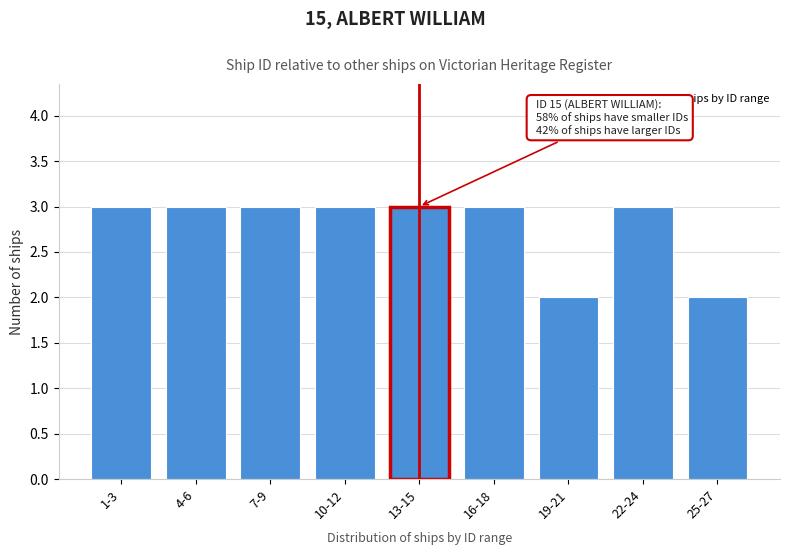

Reading left to right, extract all data points from this chart.

1-3=3	4-6=3	7-9=3	10-12=3	13-15=3	16-18=3	19-21=2	22-24=3	25-27=2